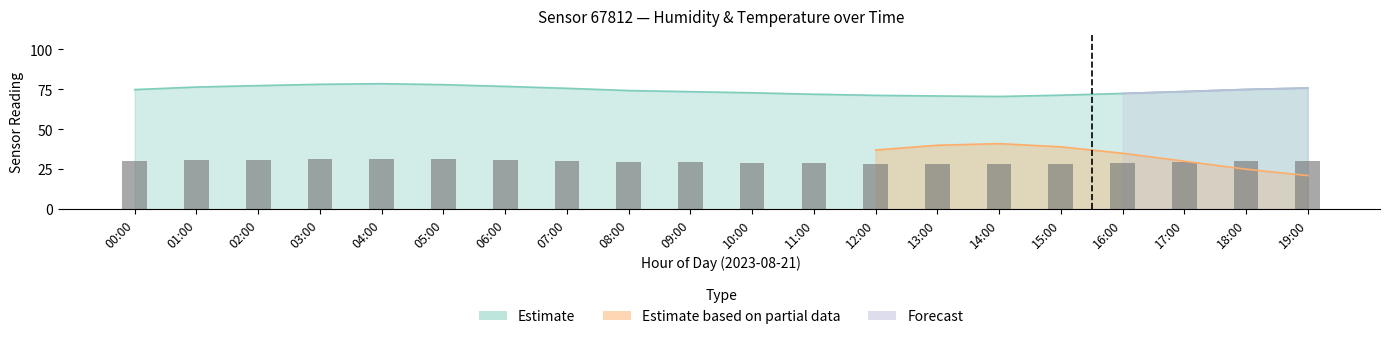

List the labels in order of value, largest first.

04:00, 03:00, 05:00, 02:00, 06:00, 01:00, 19:00, 07:00, 18:00, 00:00, 08:00, 17:00, 09:00, 10:00, 16:00, 11:00, 15:00, 12:00, 13:00, 14:00